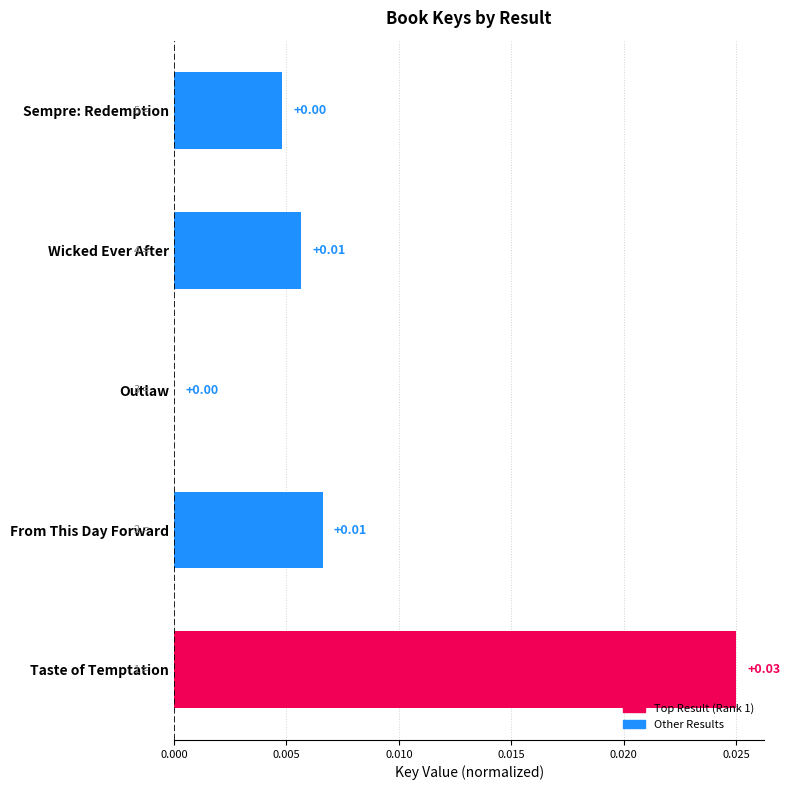

Are the bars horizontal?

Yes